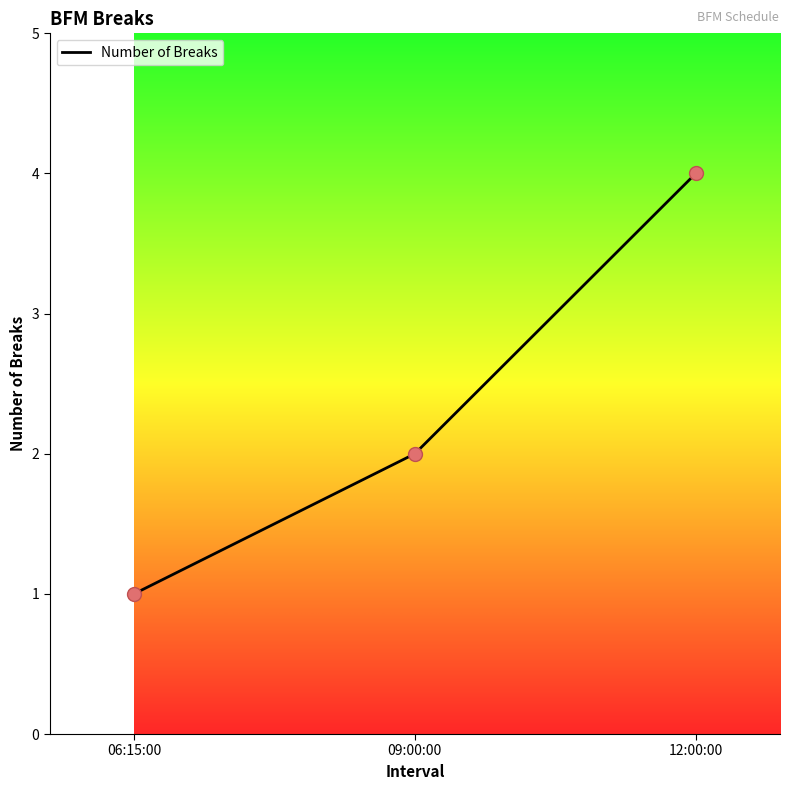

Between 06:15:00 and 12:00:00, which is larger?

12:00:00